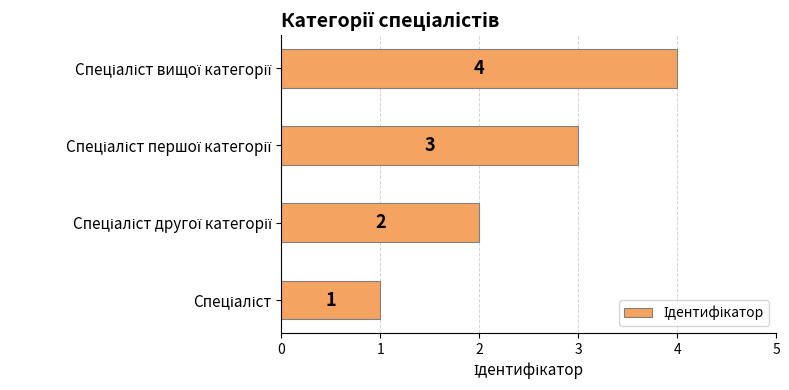

What is the minimum value shown in the chart?

1